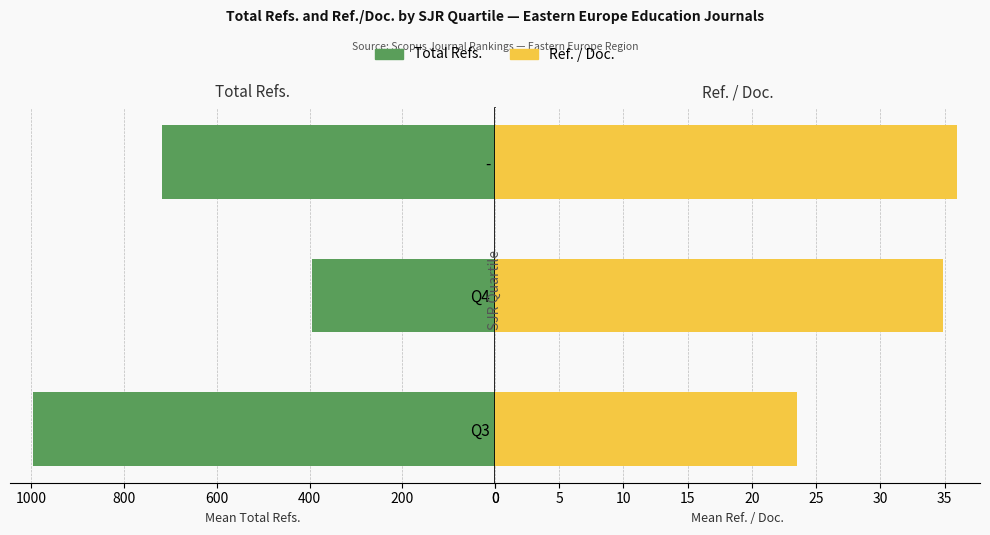

Which series changed the most between Q3 and -?

Total Refs.